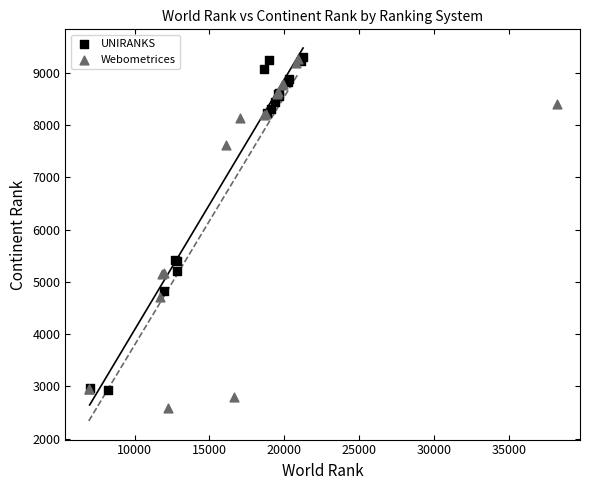

Which series contains the lowest Y value?

Webometrices